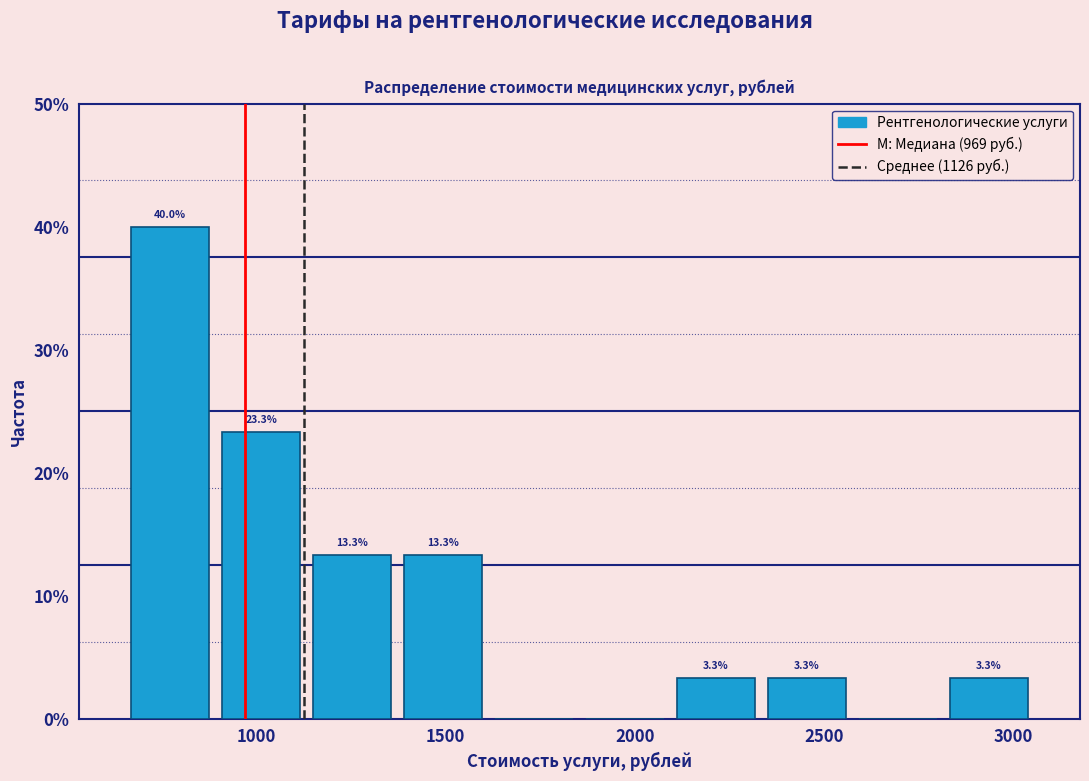

Which range on the x-axis has the tallest bar?

650 to 900